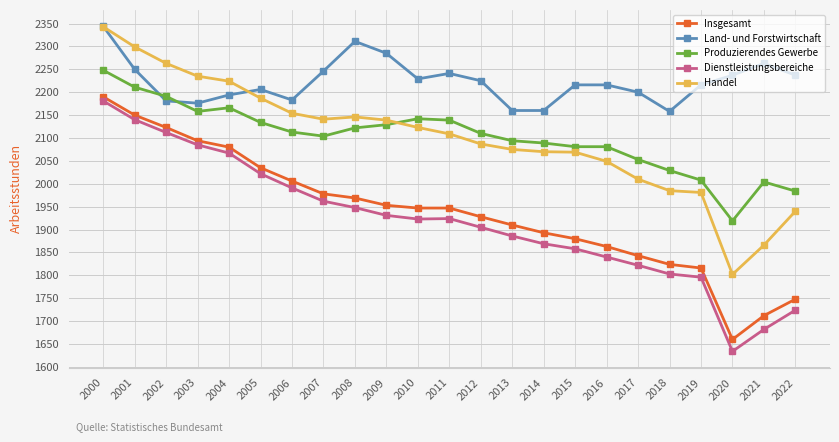

Which series ends up on top after the final intersection of Produzierendes Gewerbe and Handel?

Produzierendes Gewerbe